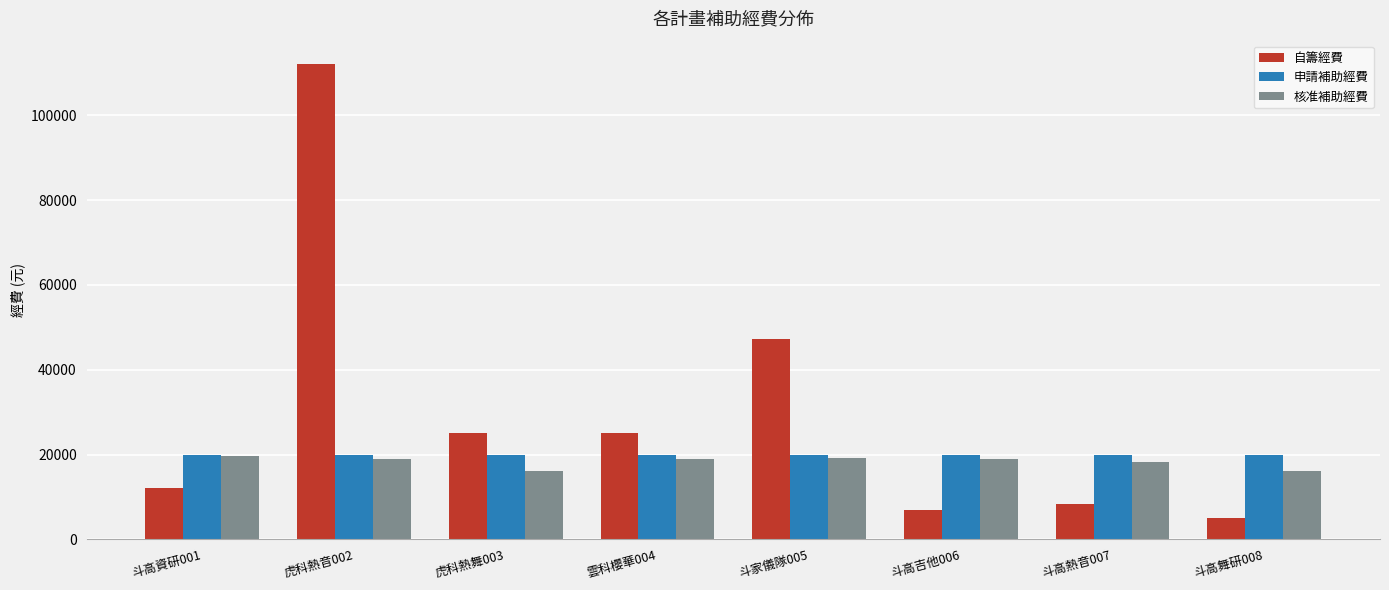

What position from the left is 斗高舞研008?

8